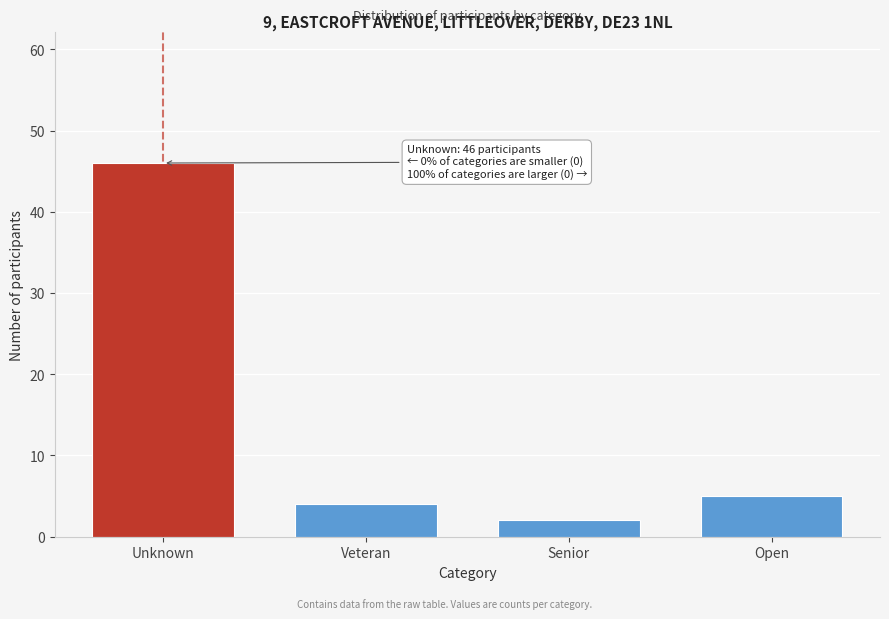

Reading right to left, extract all data points from this chart.

5	2	4	46